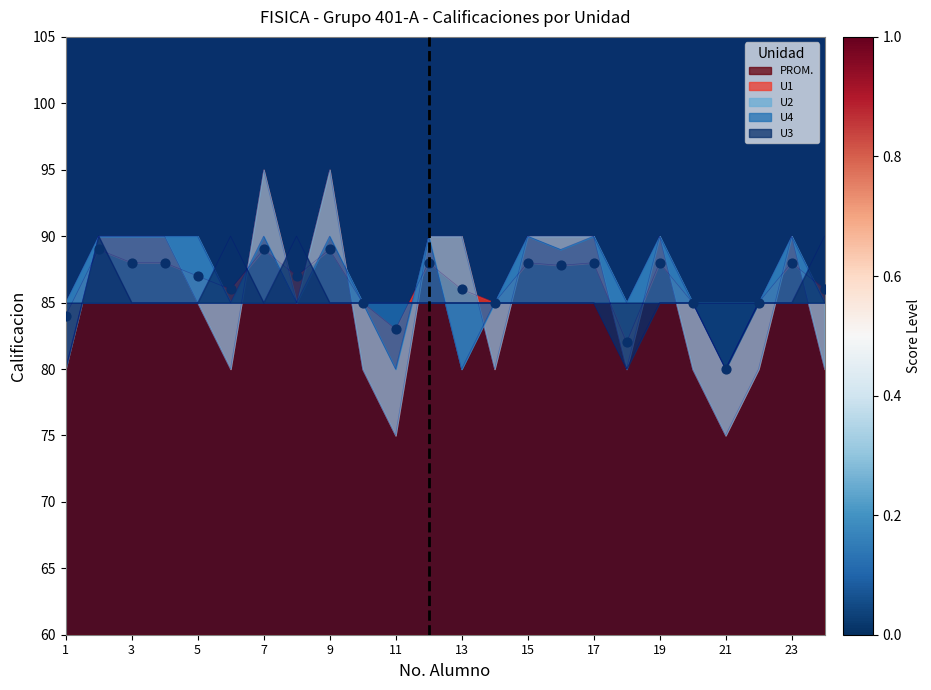

At which category is the sum across all series the highest?

2